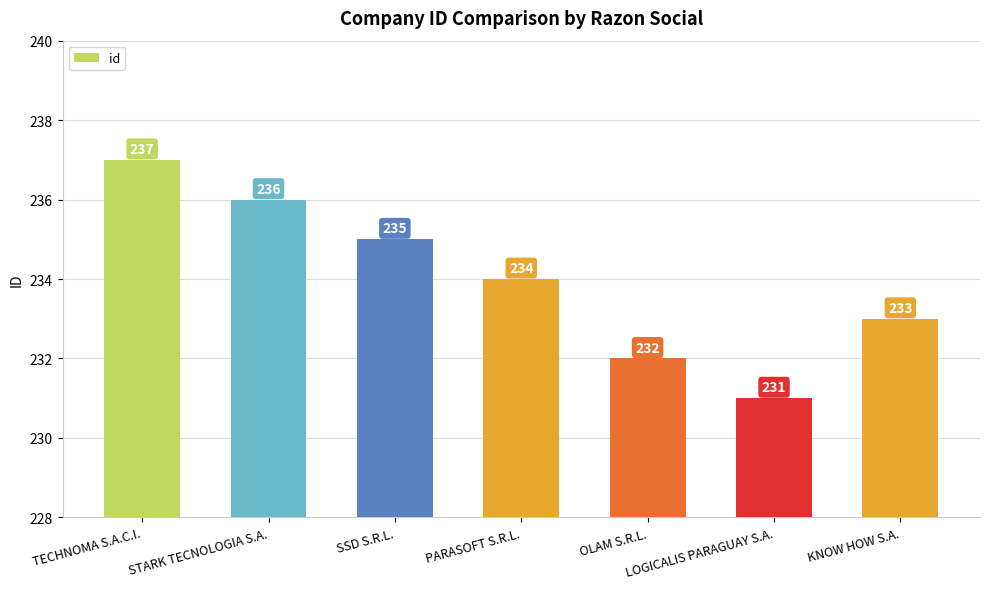

Which category has the lowest value across all series?

LOGICALIS PARAGUAY S.A.